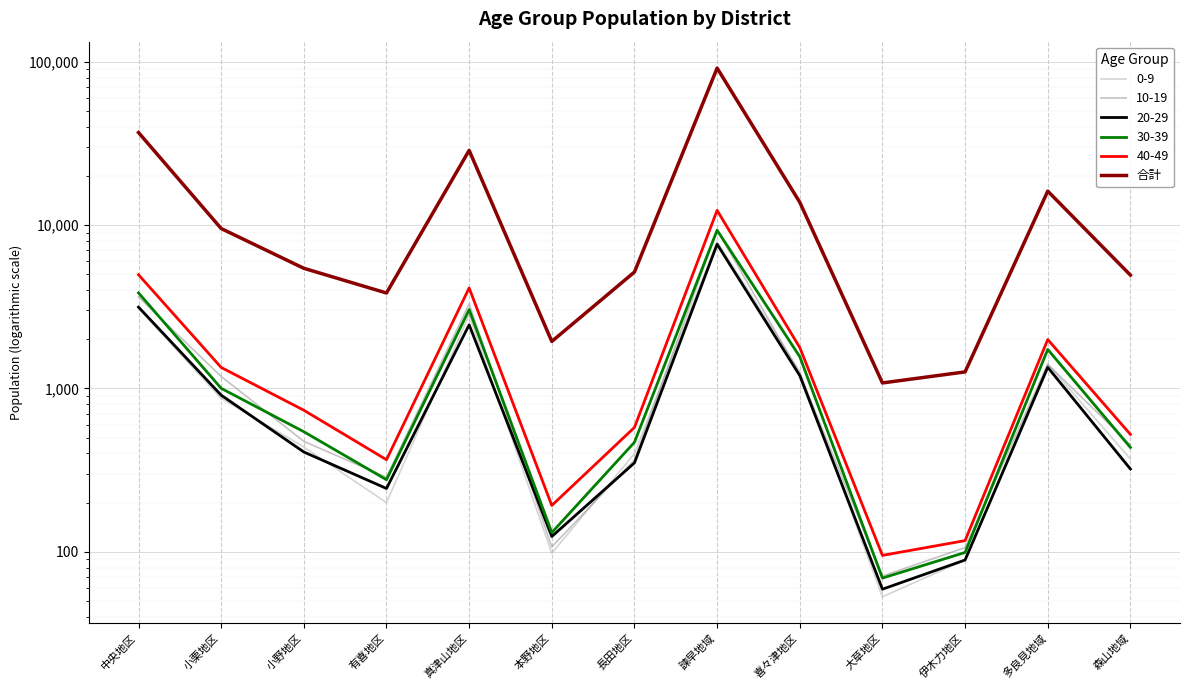

Is it true that the value at 小栗地区 is 6089?

False